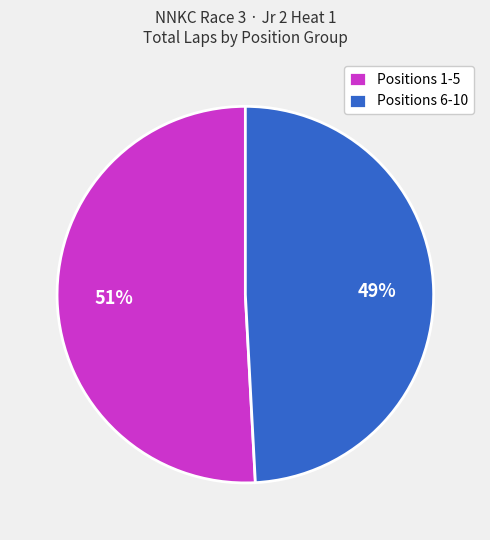

How many slices are in this pie chart?

2